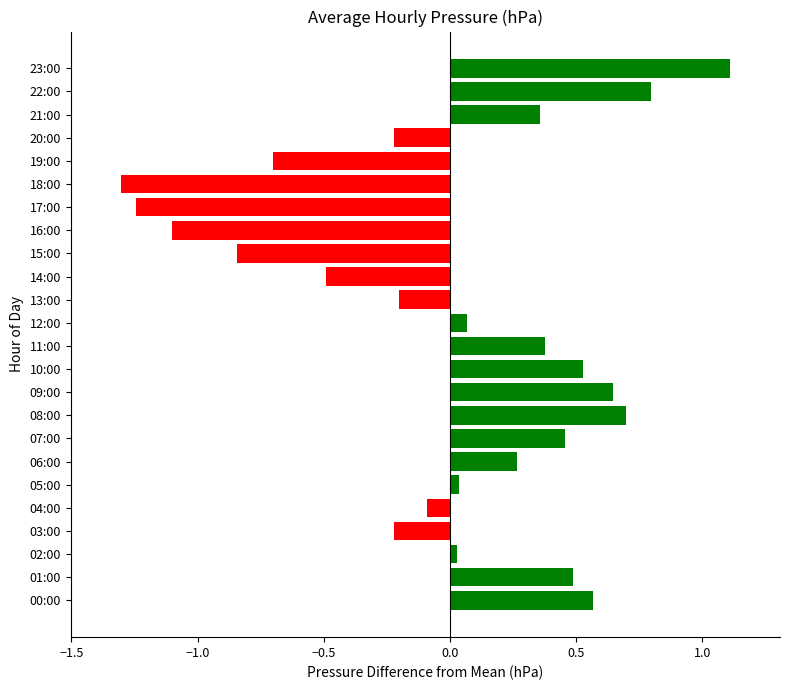

Are the bars grouped side by side (vs. stacked)?

No